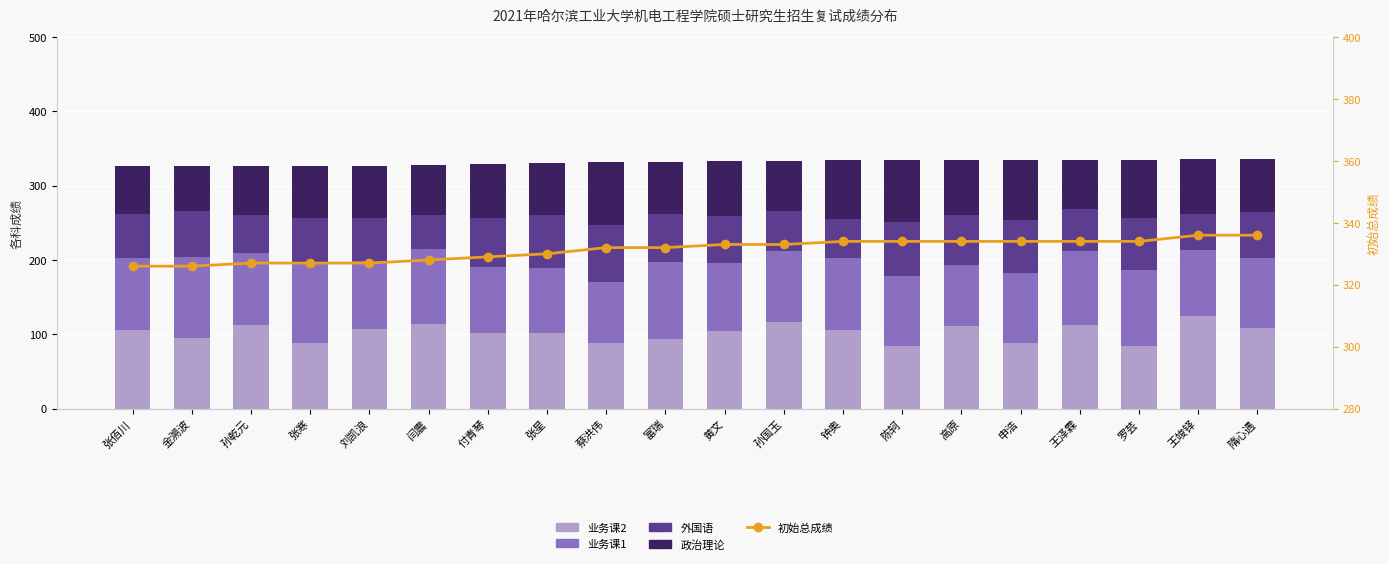

At 刘凯浪, list the series in order from smallest to largest.

外国语, 政治理论, 业务课1, 业务课2, 初始总成绩